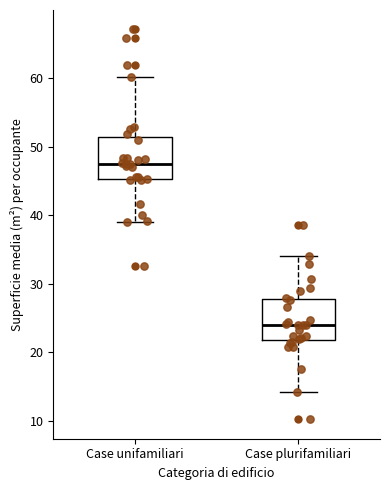

Reading left to right, read every box against the y-axis: the position of its median line, the range the box covers, and the ends of its whiskers. The values are not printed on the chart, so give them approximately, as read against the axis.

Case unifamiliari: median 48, box 45 to 51, whiskers 39 to 60
Case plurifamiliari: median 24, box 22 to 28, whiskers 14 to 34